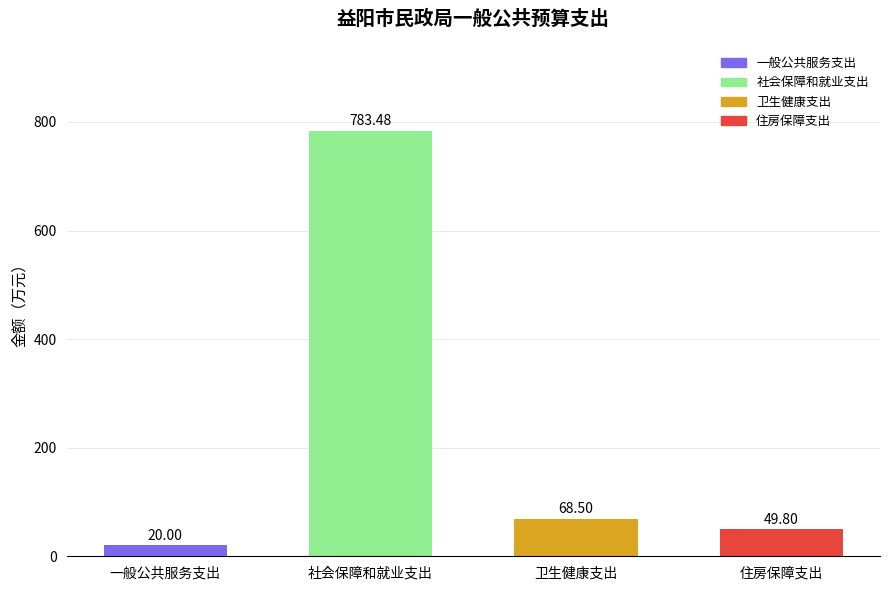

What is the difference between the maximum and second lowest values?

733.7